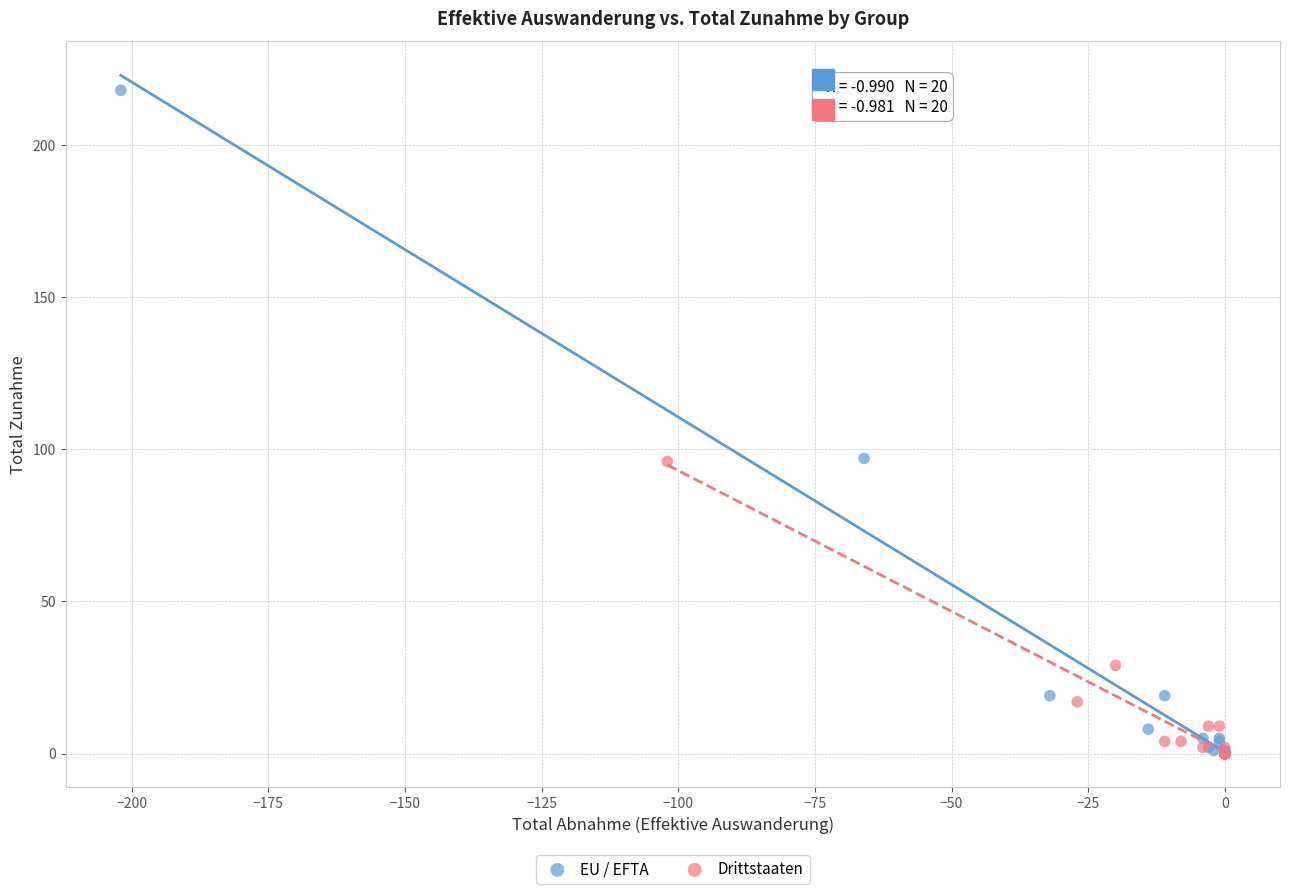

Which series reaches the maximum Y coordinate?

EU / EFTA